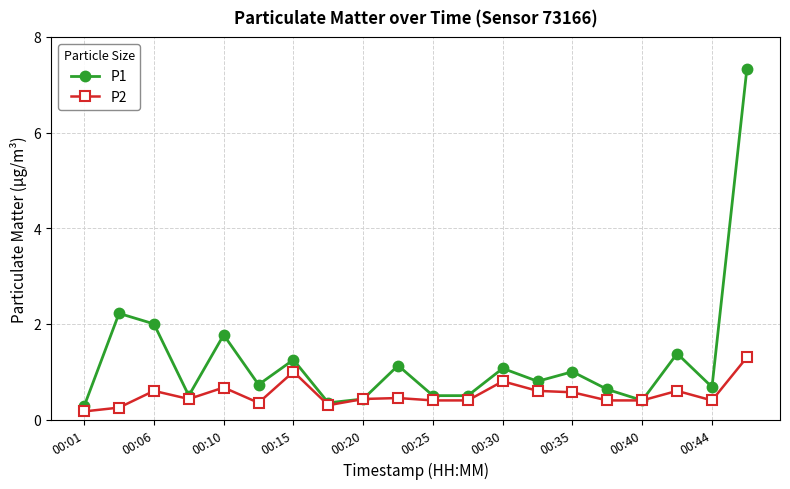

What is the value of the P2 point at the 16th from the left?

0.4